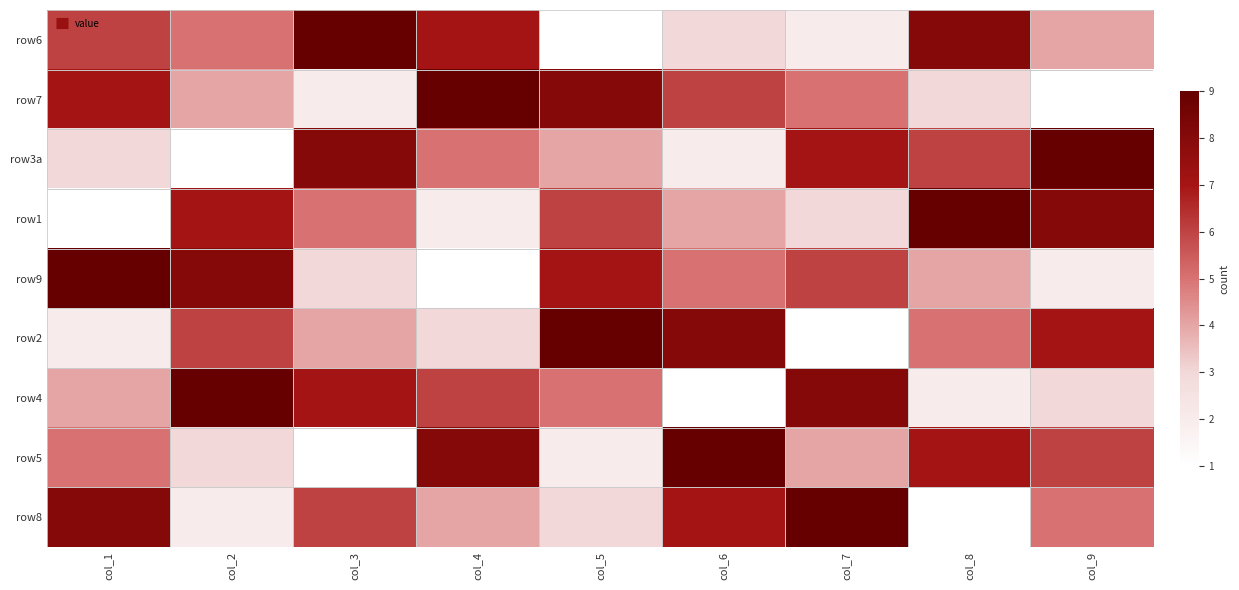

Reading right to left, what are all the values shown in this chart?

row6: col_9=4	col_8=8	col_7=2	col_6=3	col_5=1	col_4=7	col_3=9	col_2=5	col_1=6
row7: col_9=1	col_8=3	col_7=5	col_6=6	col_5=8	col_4=9	col_3=2	col_2=4	col_1=7
row3a: col_9=9	col_8=6	col_7=7	col_6=2	col_5=4	col_4=5	col_3=8	col_2=1	col_1=3
row1: col_9=8	col_8=9	col_7=3	col_6=4	col_5=6	col_4=2	col_3=5	col_2=7	col_1=1
row9: col_9=2	col_8=4	col_7=6	col_6=5	col_5=7	col_4=1	col_3=3	col_2=8	col_1=9
row2: col_9=7	col_8=5	col_7=1	col_6=8	col_5=9	col_4=3	col_3=4	col_2=6	col_1=2
row4: col_9=3	col_8=2	col_7=8	col_6=1	col_5=5	col_4=6	col_3=7	col_2=9	col_1=4
row5: col_9=6	col_8=7	col_7=4	col_6=9	col_5=2	col_4=8	col_3=1	col_2=3	col_1=5
row8: col_9=5	col_8=1	col_7=9	col_6=7	col_5=3	col_4=4	col_3=6	col_2=2	col_1=8